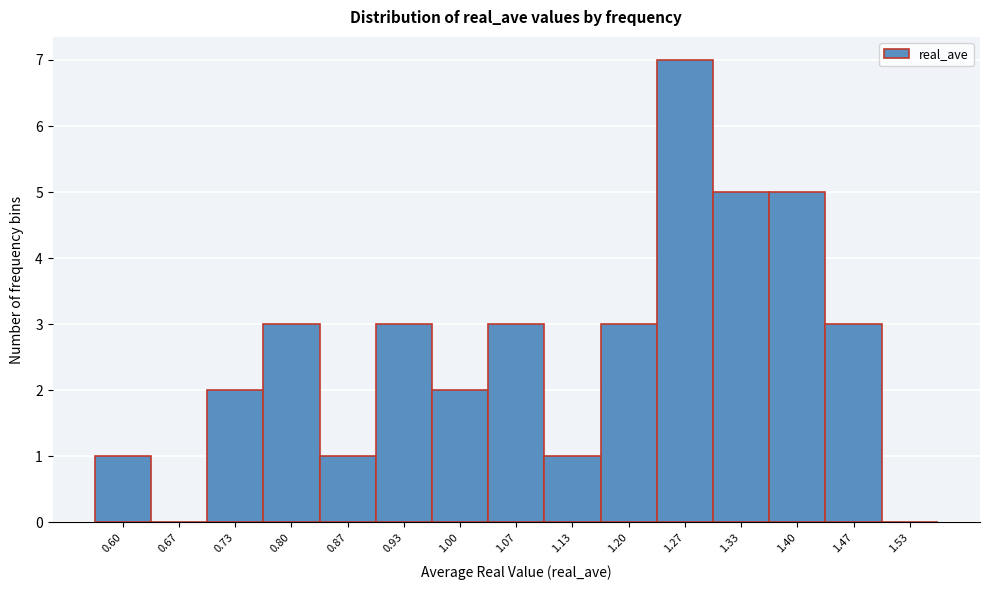

Reading right to left, list all the values displayed in this chart.

1.53=0	1.47=3	1.40=5	1.33=5	1.27=7	1.20=3	1.13=1	1.07=3	1.00=2	0.93=3	0.87=1	0.80=3	0.73=2	0.67=0	0.60=1